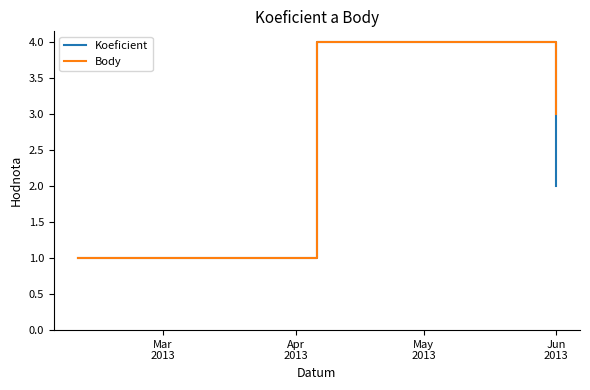

Rank the series by their average value, from lowest to highest.

Koeficient, Body